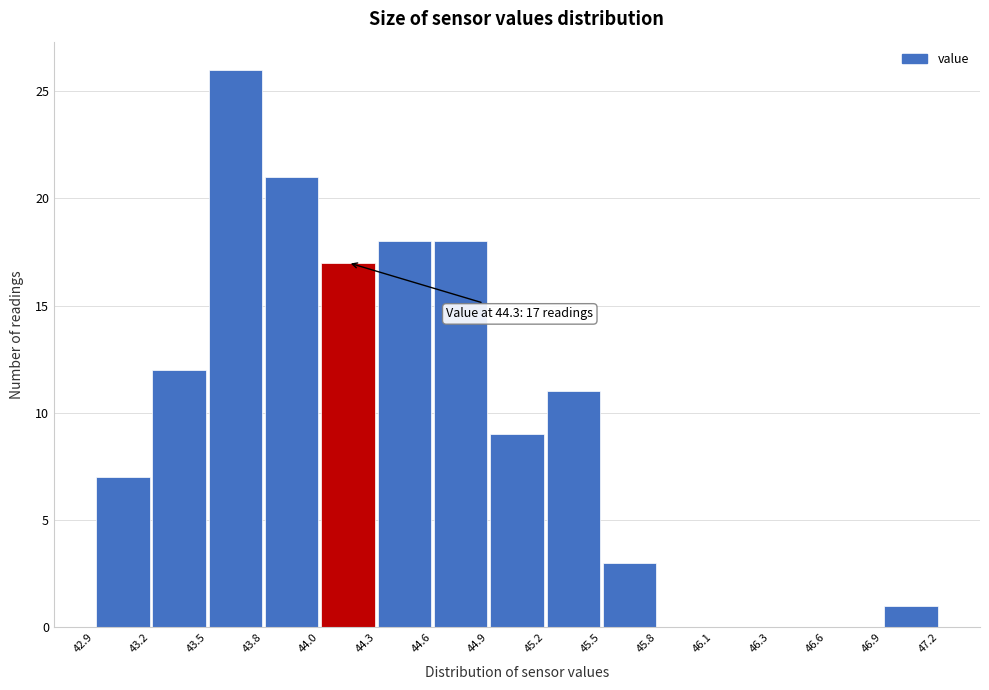

Over which range of the x-axis is the bar tallest?

43.5 to 43.8